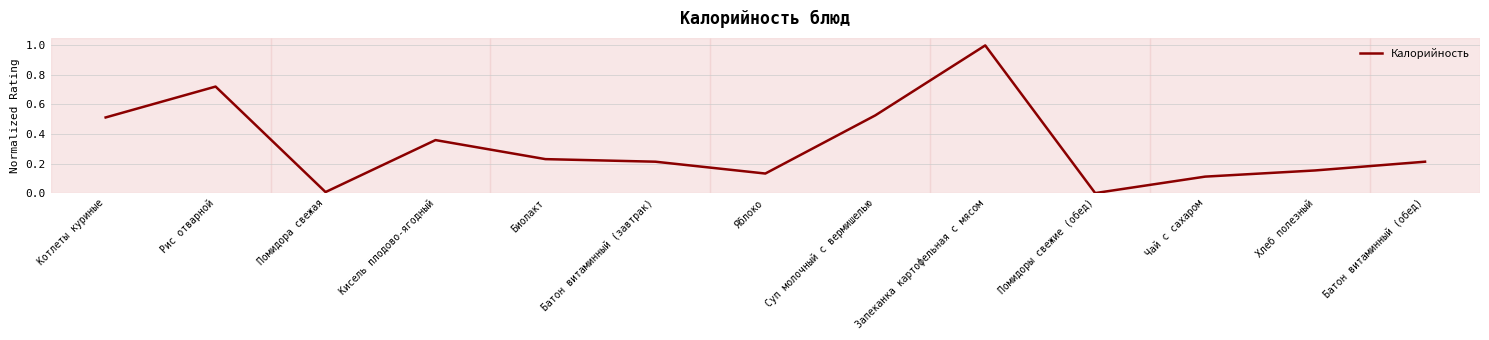

Which category has the highest value across all series?

Запеканка картофельная с мясом